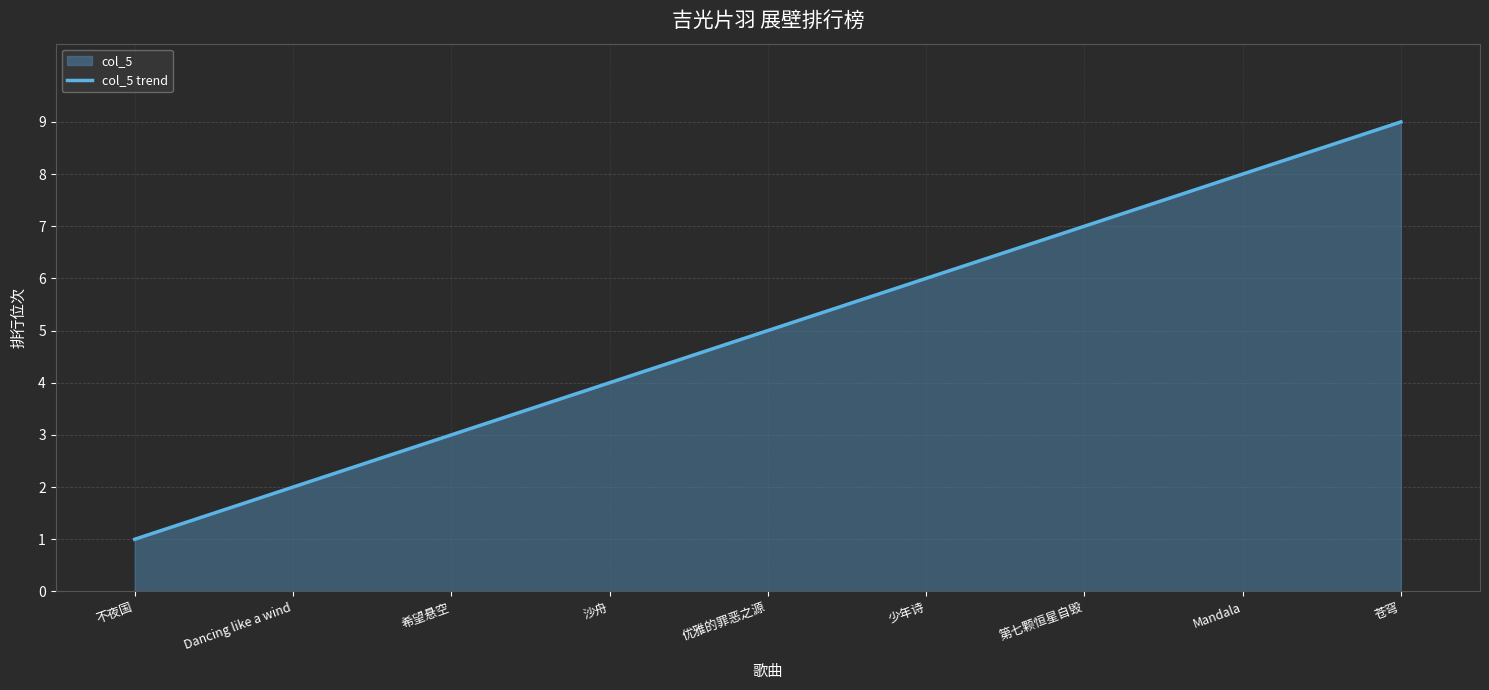

Reading left to right, transcribe all the data shown in this chart.

1	2	3	4	5	6	7	8	9